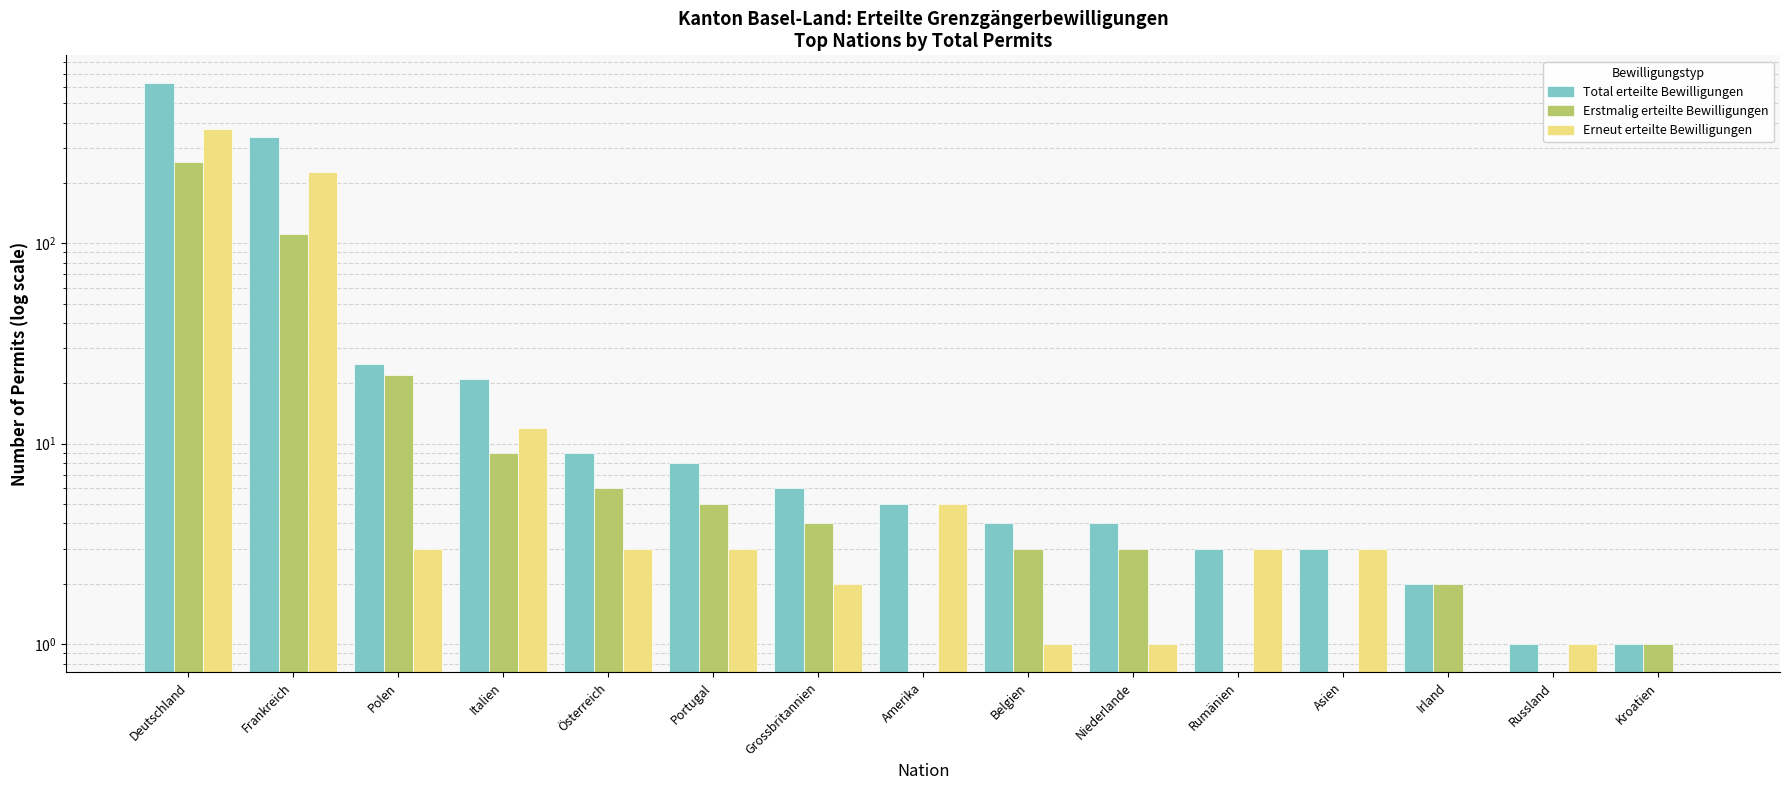

How many data points in Total erteilte Bewilligungen are above 5?

7